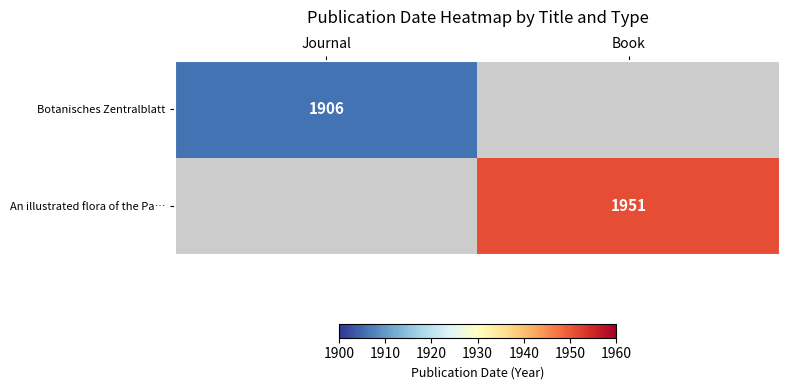

How many series are shown in this chart?

2